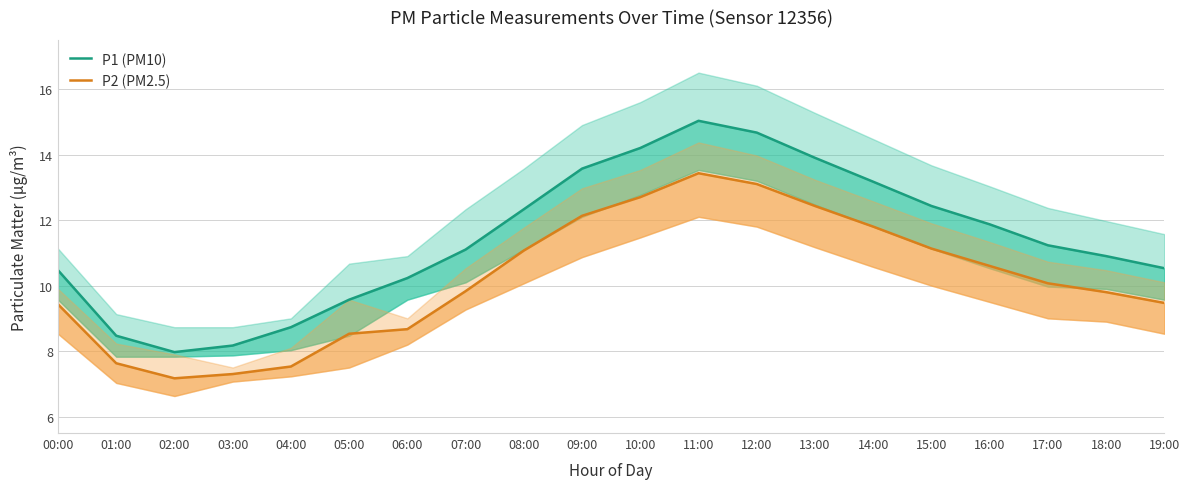

At which label does P2 (PM2.5) reach its minimum?

02:00